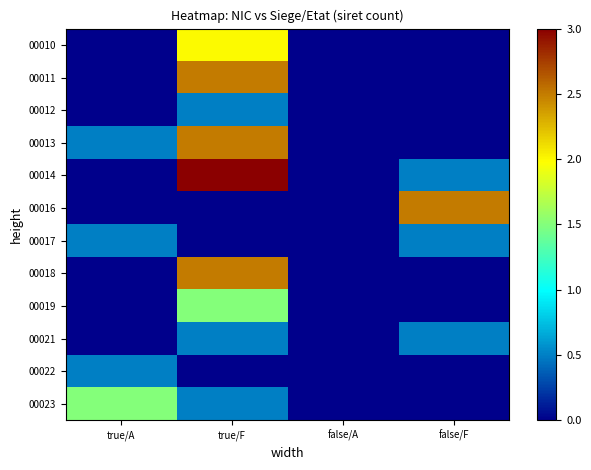

What is the maximum value shown in the chart?

3.0